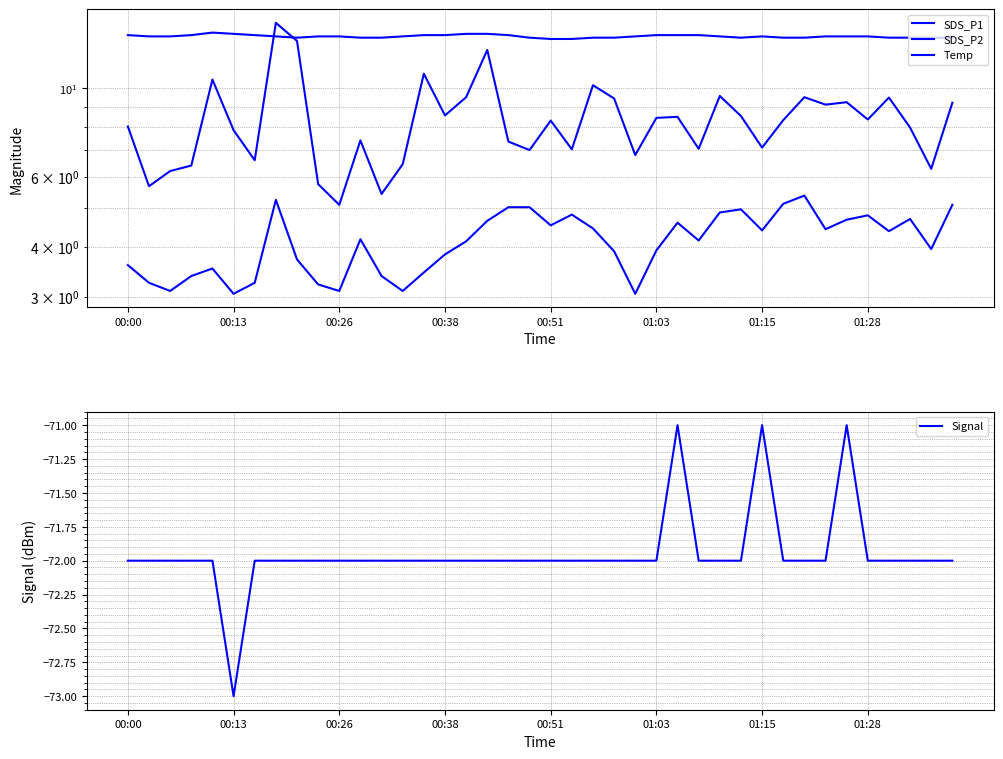

The value of Temp at 8 is 13.4. True or false?

True